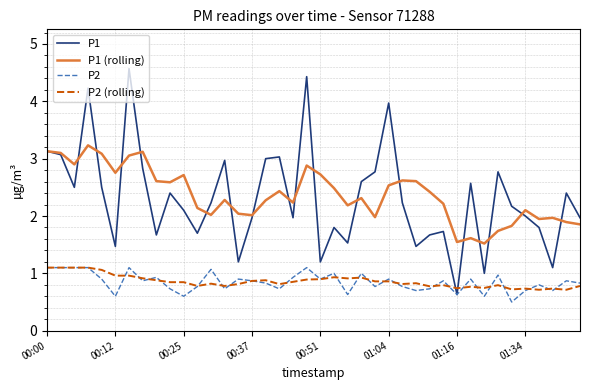

In P1 (rolling), how many points are higher than both neighbors (excluding endpoints)?

11